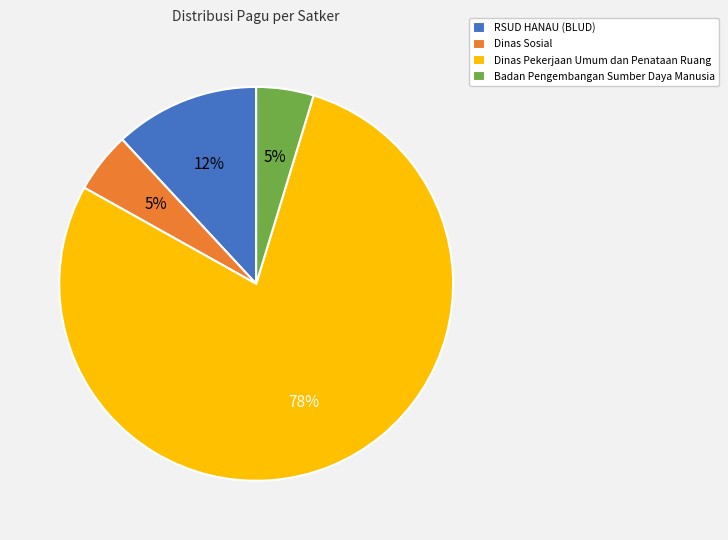

Is it true that Badan Pengembangan Sumber Daya Manusia is 5% of the pie?

True